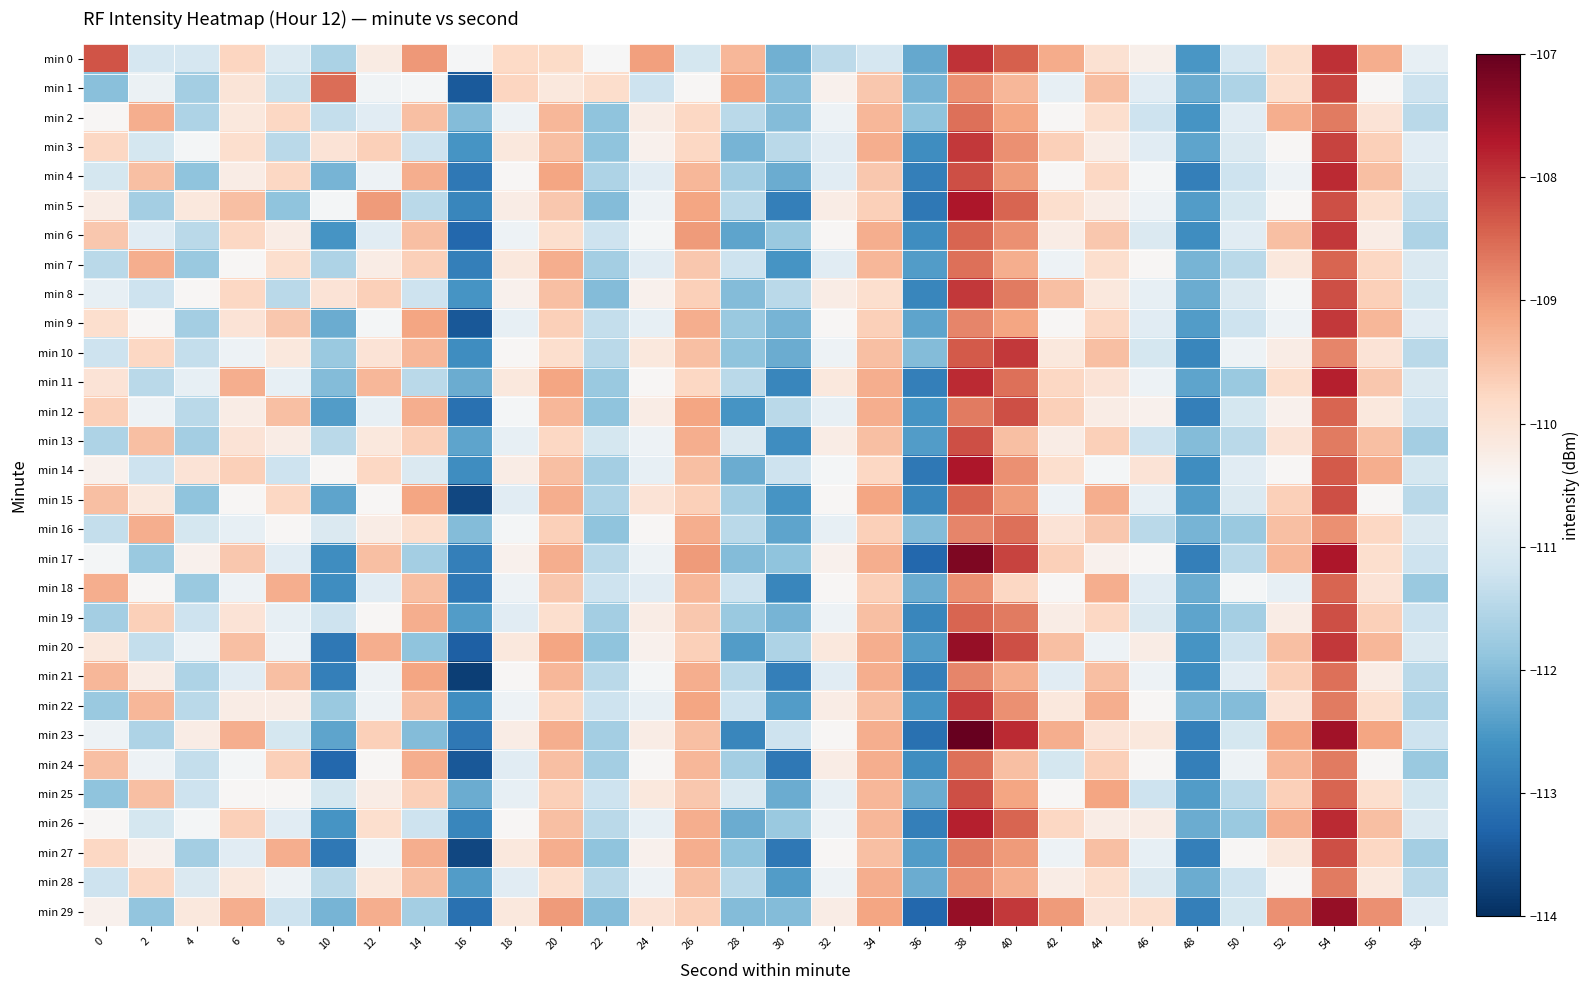

How many data points does each series have?

30